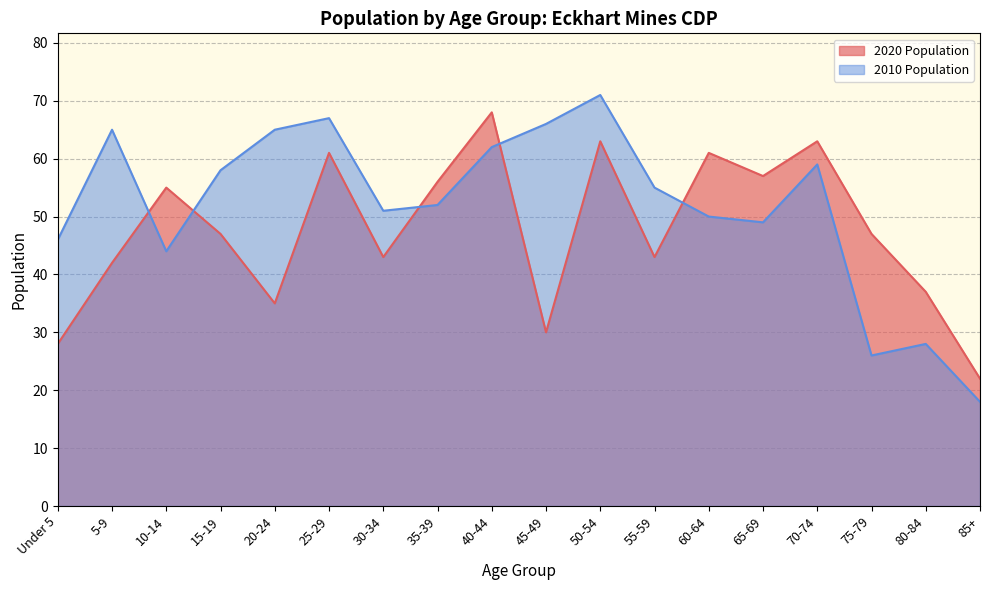

What is the label of the 4th point from the left?

15-19